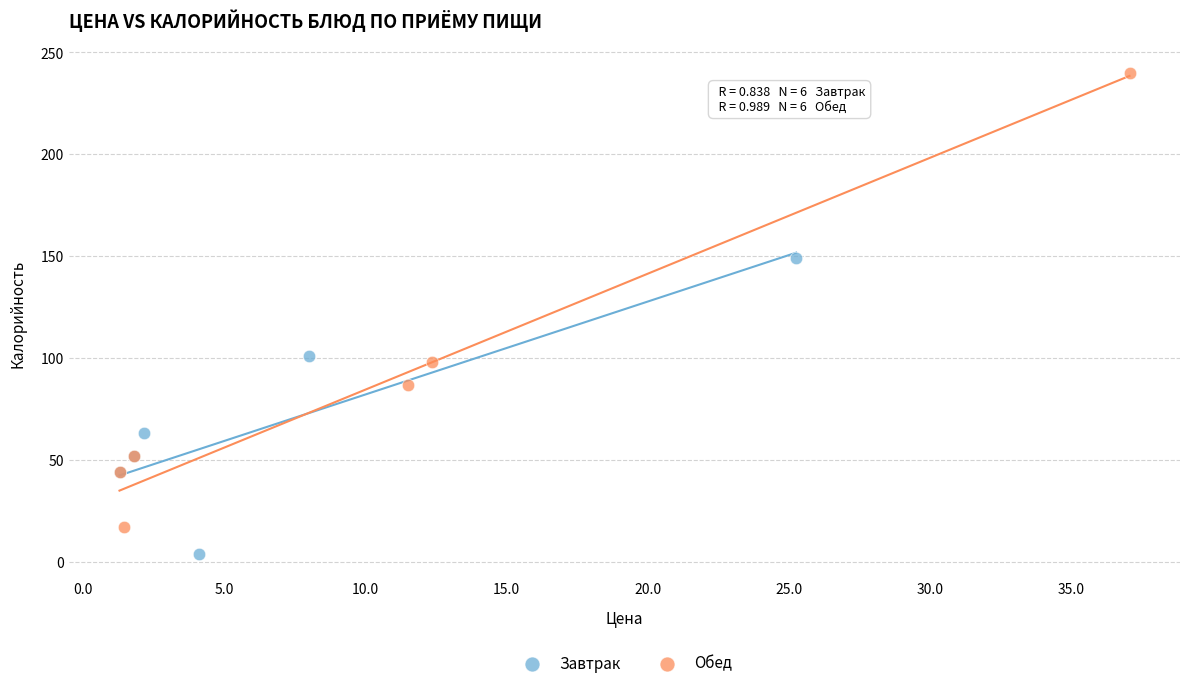

Which series contains the highest Y value?

Обед